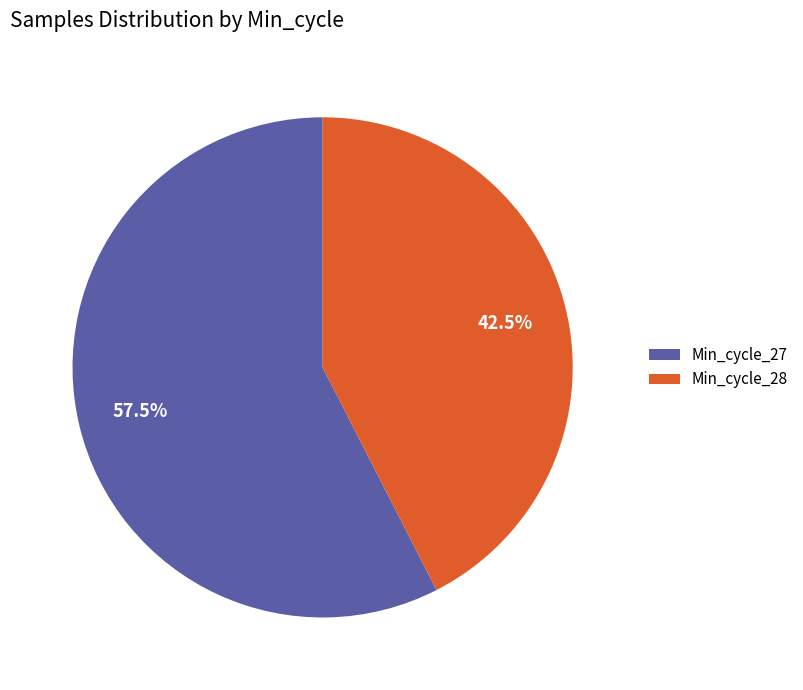

Is there any slice that represents more than half of the pie?

Yes